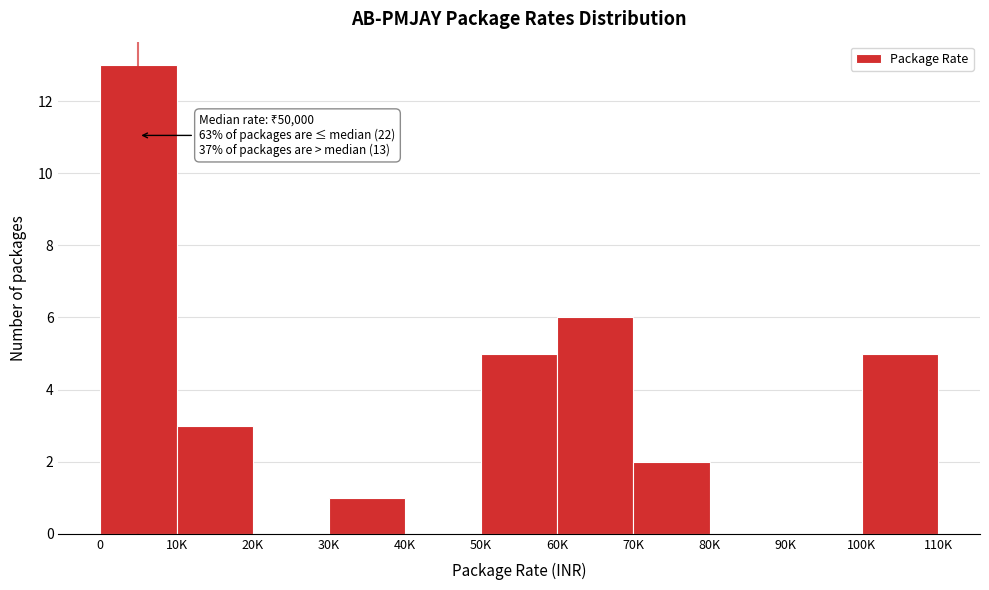

Reading right to left, extract all data points from this chart.

100K=5	90K=0	80K=0	70K=2	60K=6	50K=5	40K=0	30K=1	20K=0	10K=3	0=13